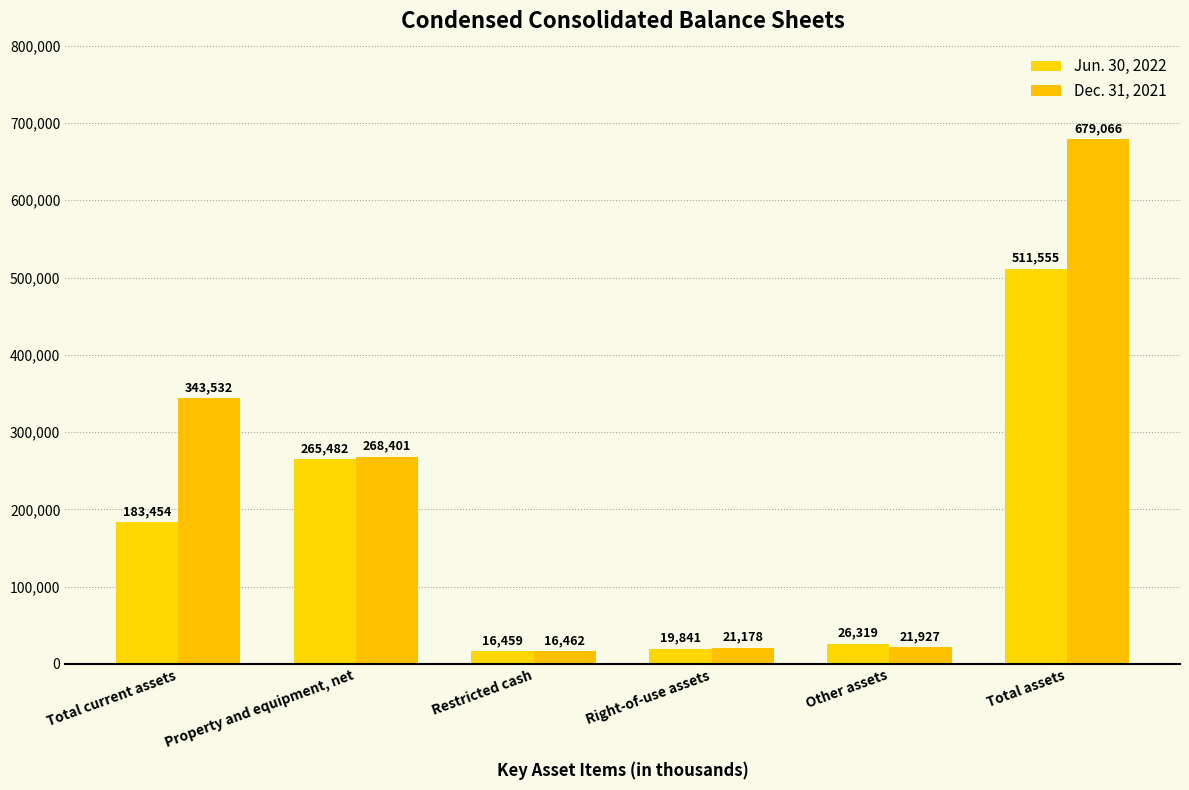

What is the maximum value for Dec. 31, 2021?

679066